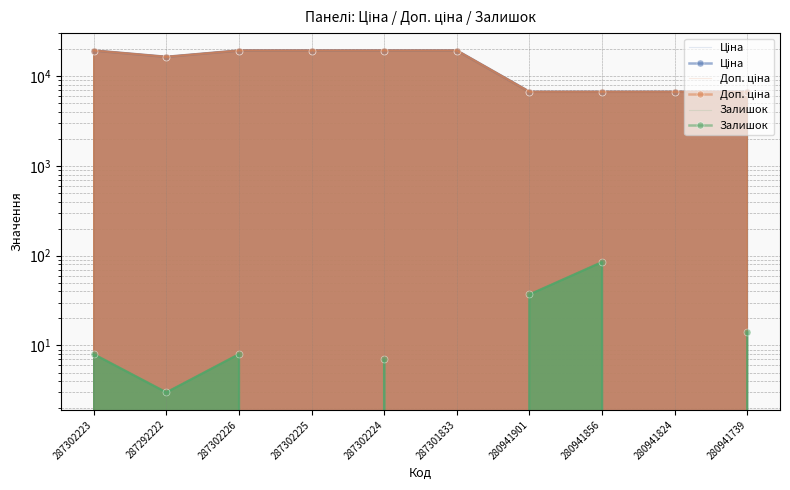

What are all the series names shown in the legend?

Ціна, Доп. ціна, Залишок